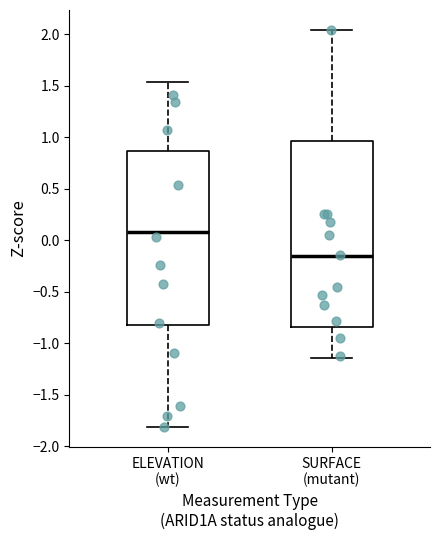

Reading left to right, read every box against the y-axis: the position of its median line, the range the box covers, and the ends of its whiskers. The values are not printed on the chart, so give them approximately, as read against the axis.

ELEVATION (wt): median 0.10, box -0.85 to 0.85, whiskers -1.80 to 1.55
SURFACE (mutant): median -0.15, box -0.85 to 0.95, whiskers -1.15 to 2.05